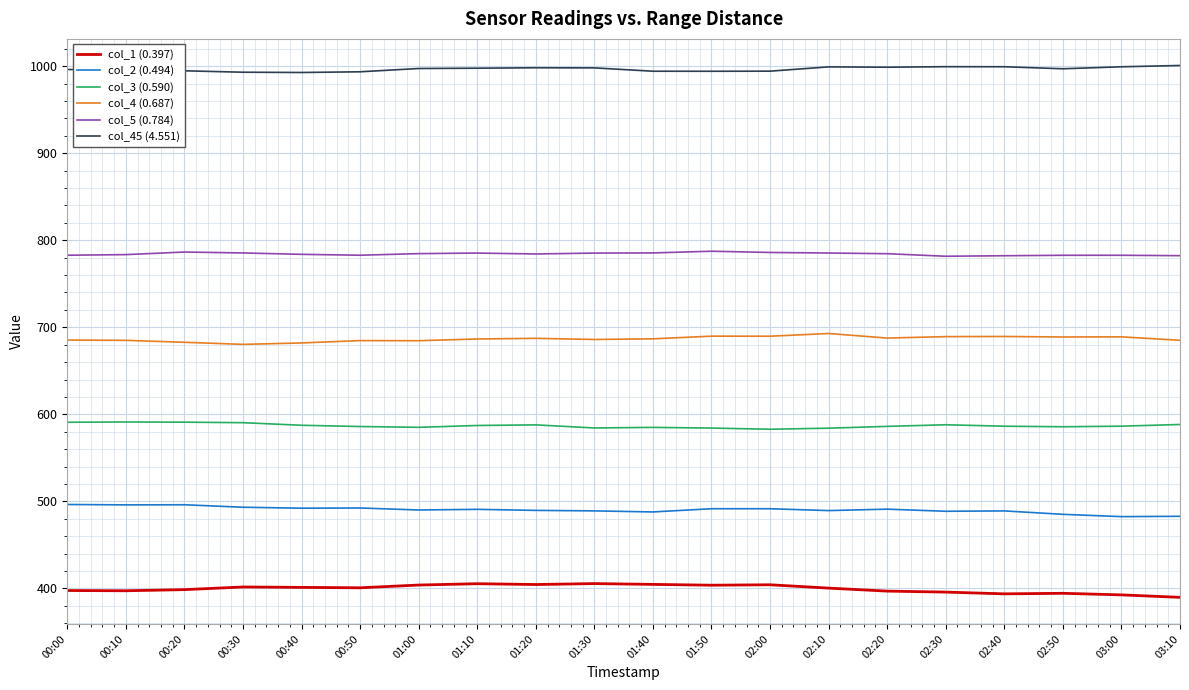

Is the value of col_3 (0.590) at 02:00 greater than the value of col_1 (0.397) at 02:20?

Yes